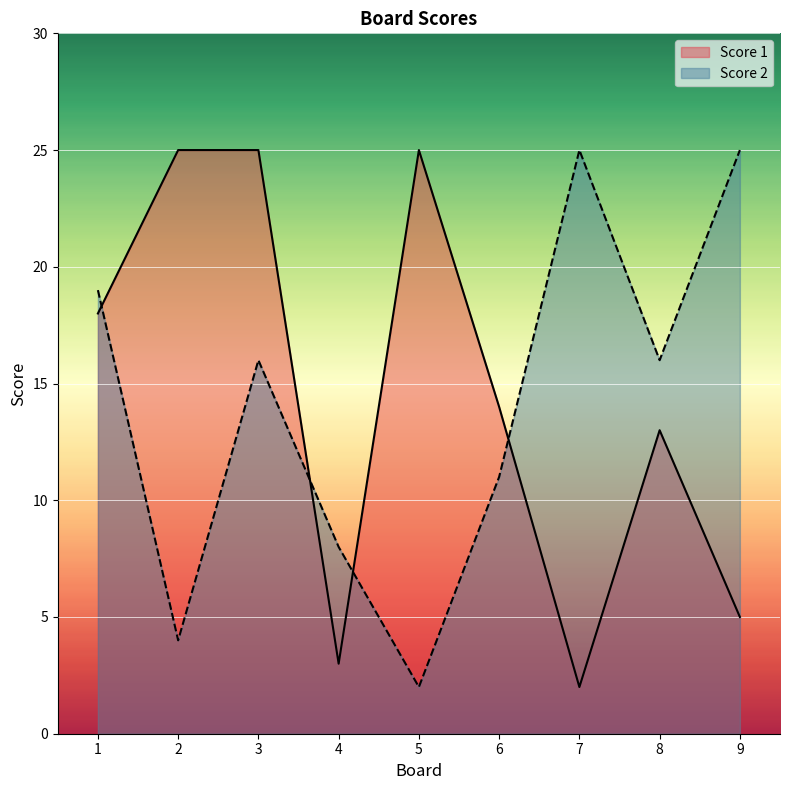

Which category has the highest value across all series?

2